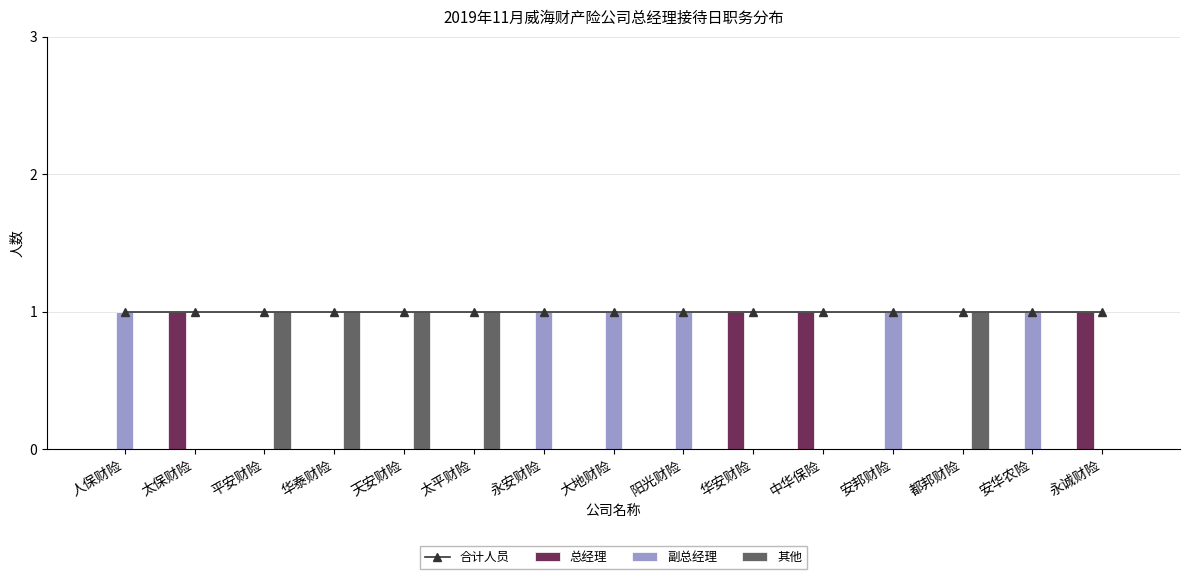

What are all the series names shown in the legend?

合计人员, 总经理, 副总经理, 其他